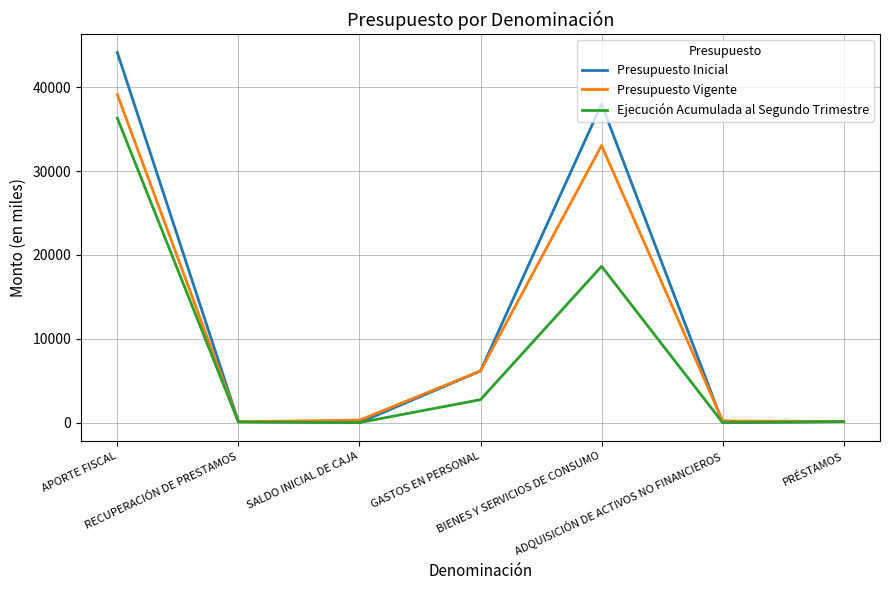

Rank the series by their average value, from lowest to highest.

Ejecución Acumulada al Segundo Trimestre, Presupuesto Vigente, Presupuesto Inicial